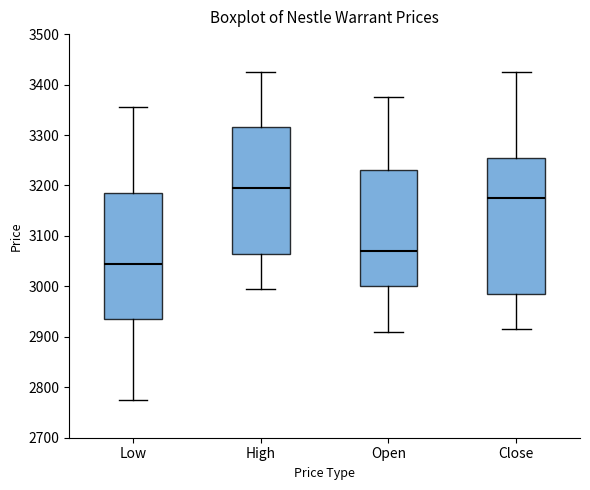

Reading left to right, read every box against the y-axis: the position of its median line, the range the box covers, and the ends of its whiskers. The values are not printed on the chart, so give them approximately, as read against the axis.

Low: median 3050, box 2940 to 3190, whiskers 2780 to 3360
High: median 3200, box 3070 to 3320, whiskers 3000 to 3430
Open: median 3070, box 3000 to 3230, whiskers 2910 to 3380
Close: median 3180, box 2990 to 3260, whiskers 2920 to 3430